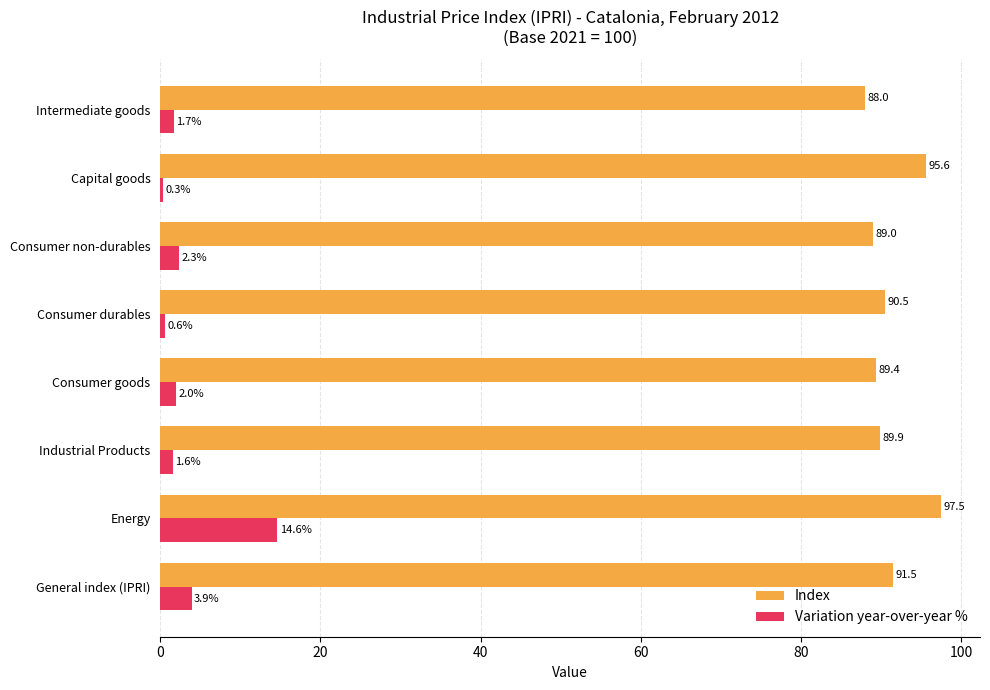

What is the maximum value for Variation year-over-year %?

14.6